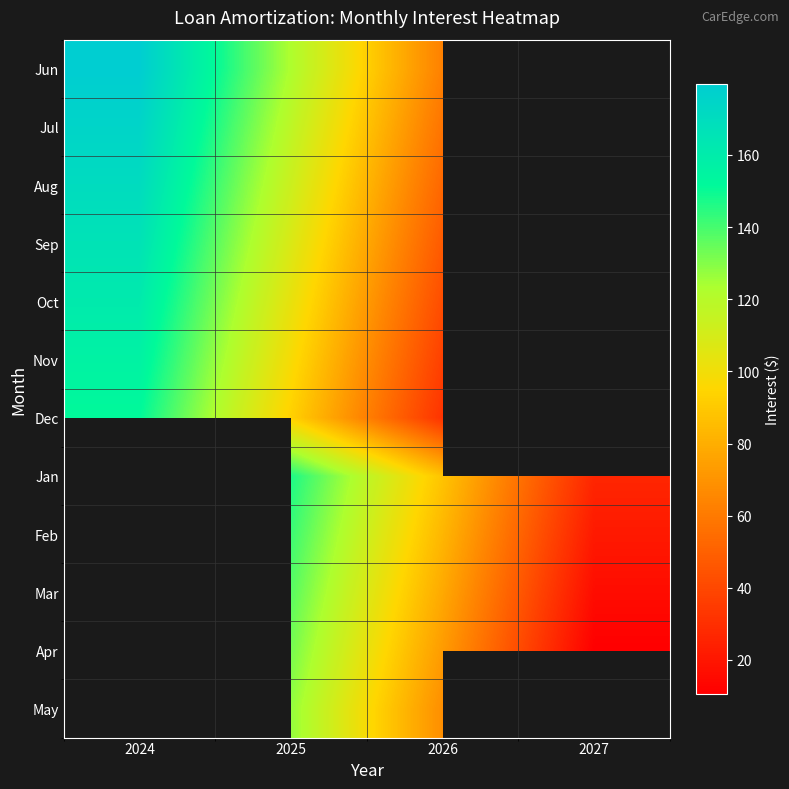

At how many categories does at least one series exceed 110?

2